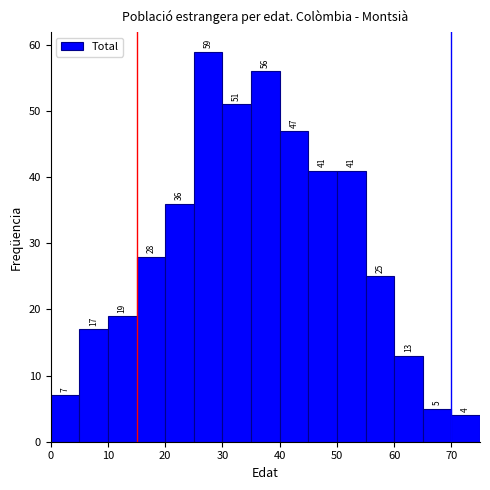

Reading left to right, transcribe this chart: for each bar, give the range it covers on the x-axis and its height.

0 to 5: 7
5 to 10: 17
10 to 15: 19
15 to 20: 28
20 to 25: 36
25 to 30: 59
30 to 35: 51
35 to 40: 56
40 to 45: 47
45 to 50: 41
50 to 55: 41
55 to 60: 25
60 to 65: 13
65 to 70: 5
70 to 75: 4